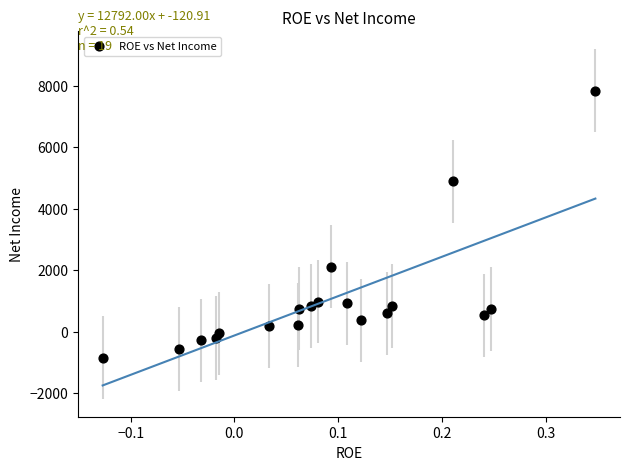

What is the range of Y values (max minus min)?

8683